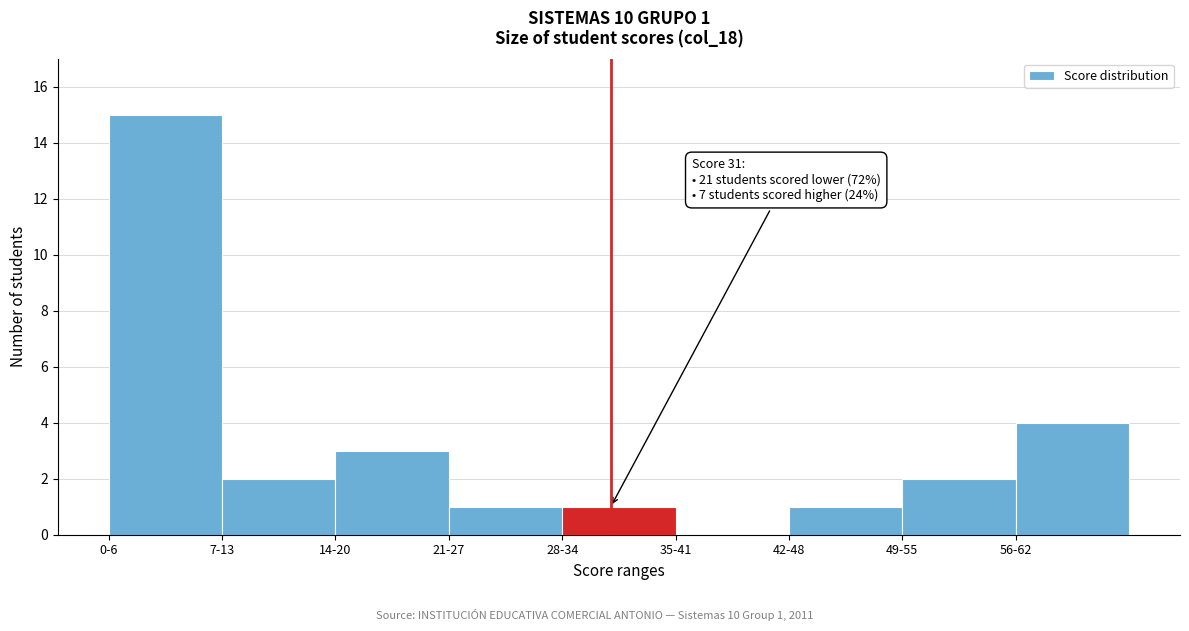

Reading right to left, what are all the values shown in this chart?

56-62=4	49-55=2	42-48=1	35-41=0	28-34=1	21-27=1	14-20=3	7-13=2	0-6=15